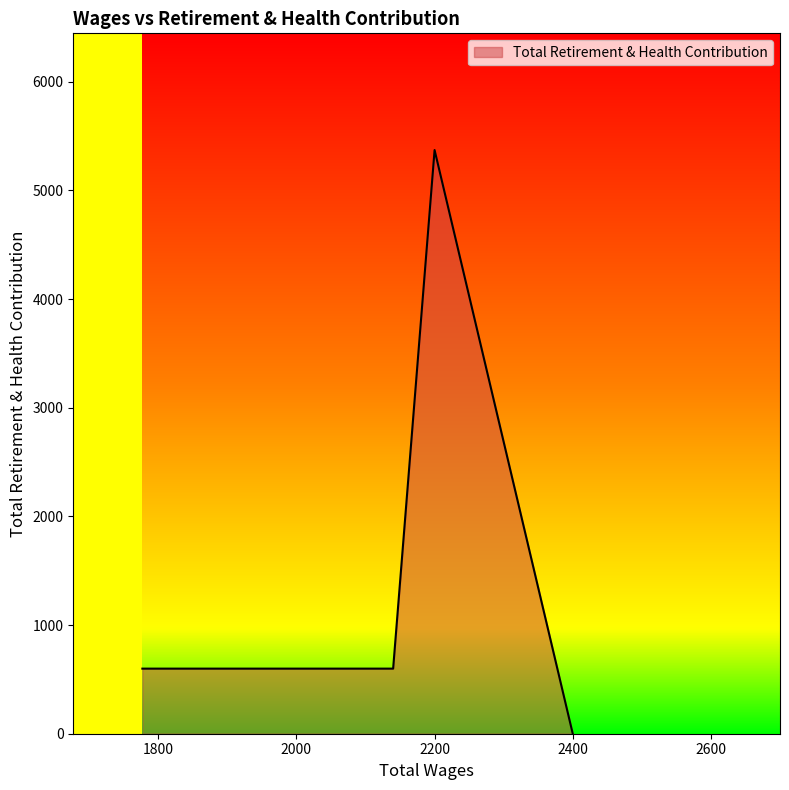

True or false: the data shows 599 at 1777.0.

True